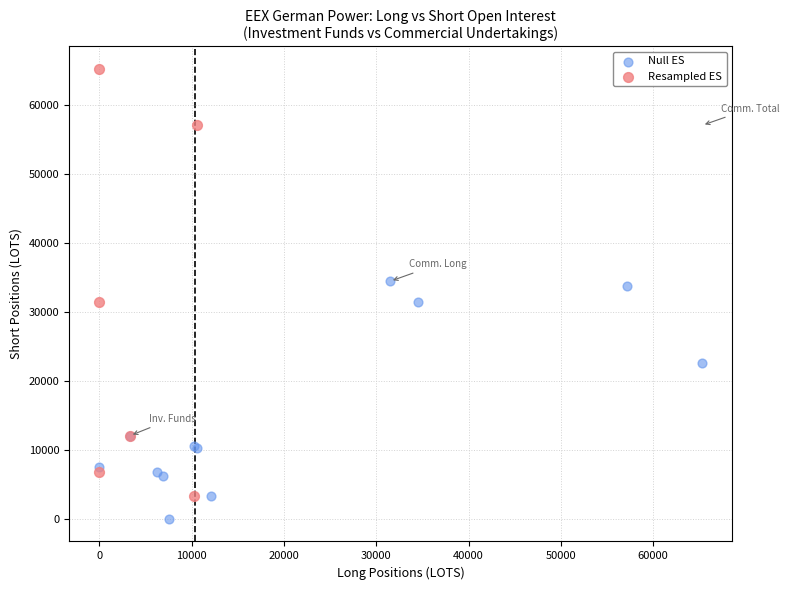

Which series reaches the minimum Y coordinate?

Null ES